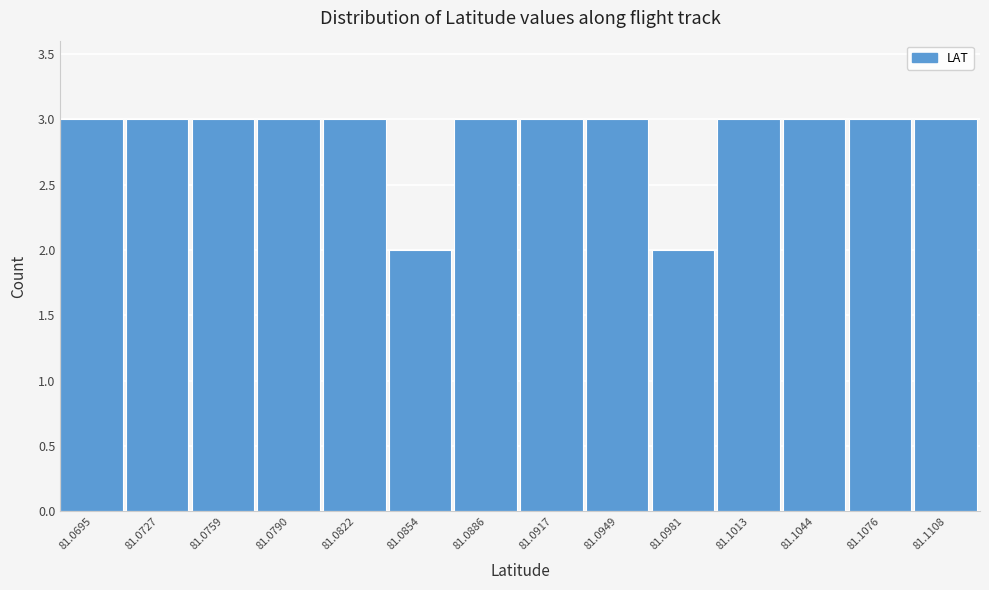

Reading left to right, what are all the values shown in this chart?

3	3	3	3	3	2	3	3	3	2	3	3	3	3